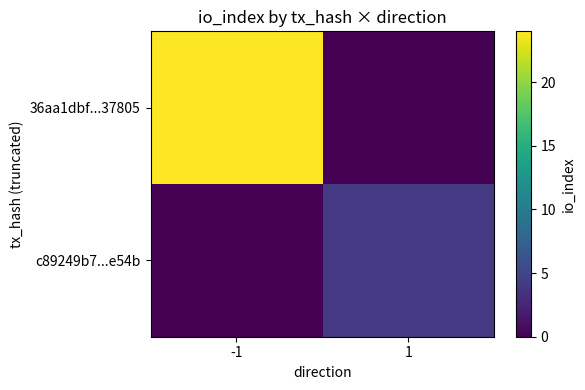

Between -1 and 1, which series saw the biggest shift?

36aa1dbf...37805